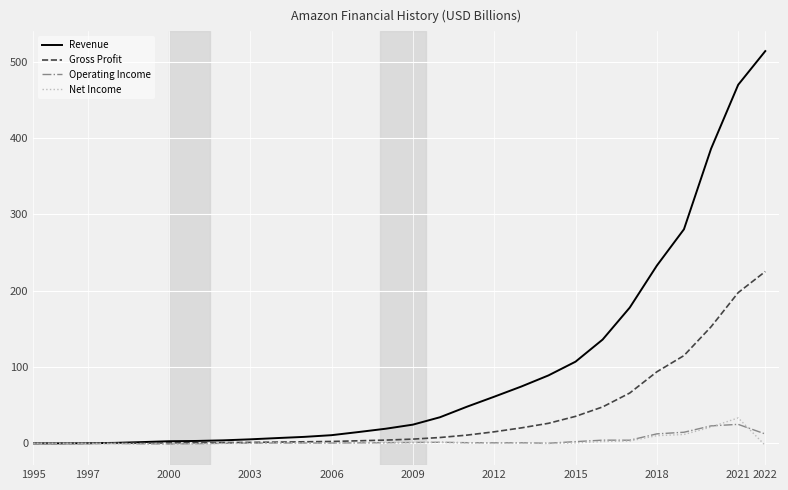

What are all the series names shown in the legend?

Revenue, Gross Profit, Operating Income, Net Income